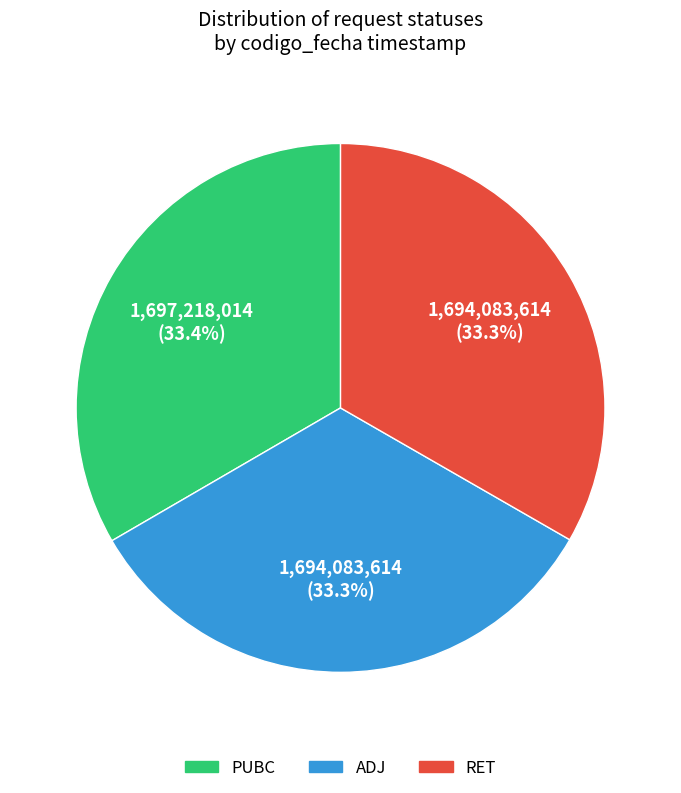

To the nearest percent, what percentage of the pie is ADJ?

33%